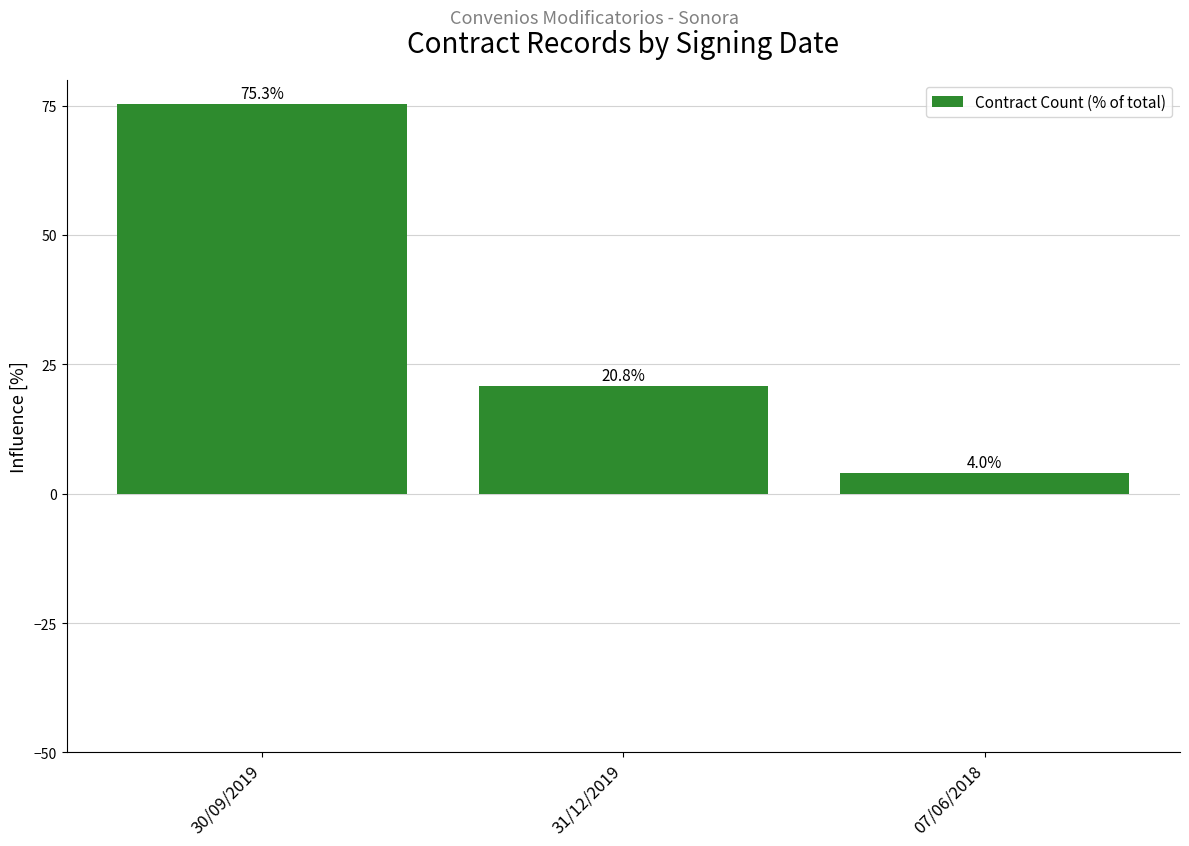

Where is the data nearest to the value 39?

31/12/2019